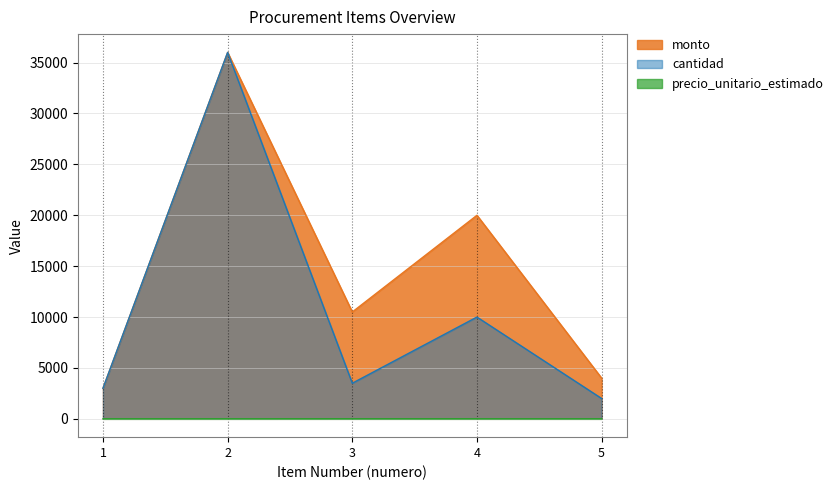

True or false: cantidad has more than 2 points higher than both neighbors.

False